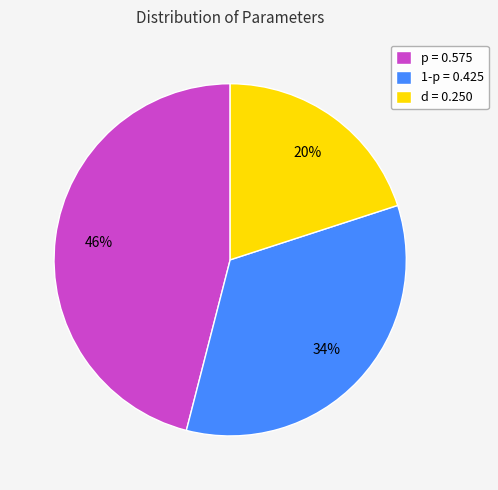

Rank the categories by value from highest to lowest.

p, 1-p, d